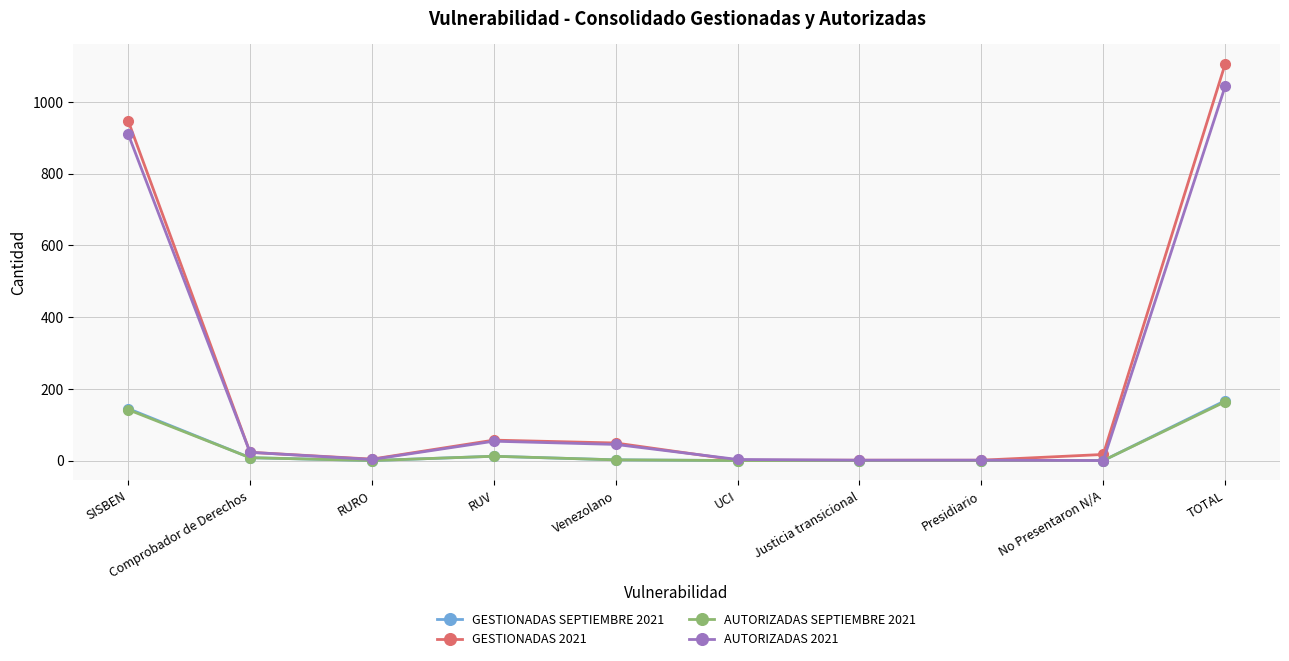

Is it true that AUTORIZADAS 2021 equals 1595 at TOTAL?

False